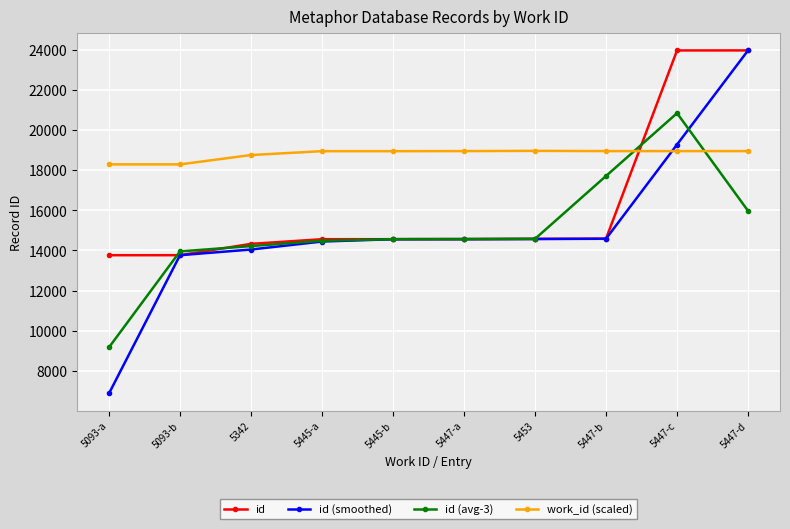

Which label corresponds to the smallest value in the chart?

5093-a